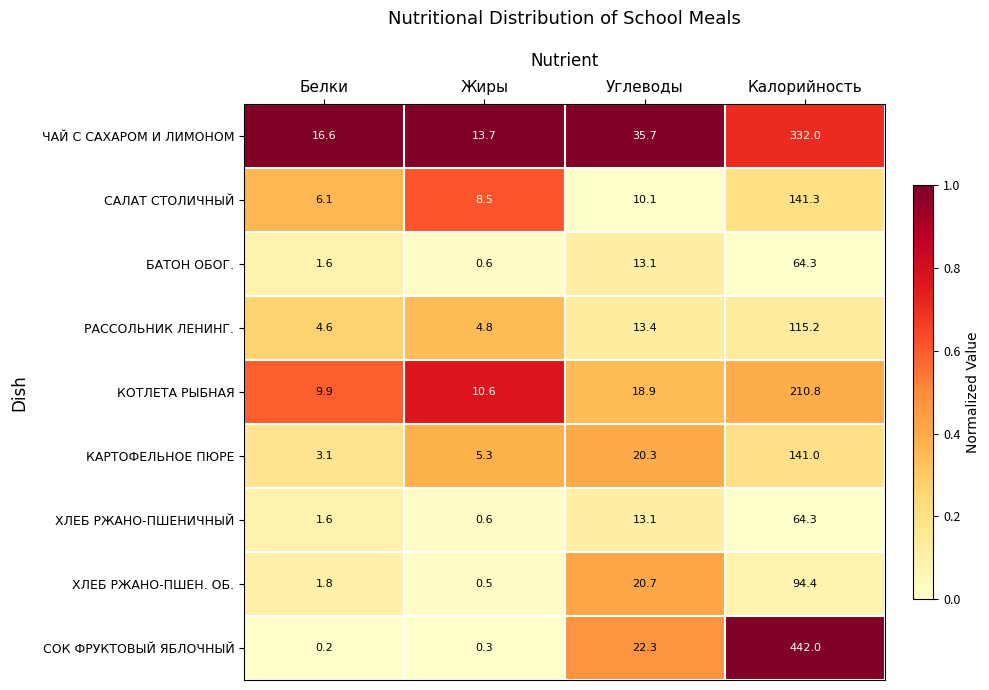

List the labels in order of САЛАТ СТОЛИЧНЫЙ value, smallest first.

Белки, Жиры, Углеводы, Калорийность